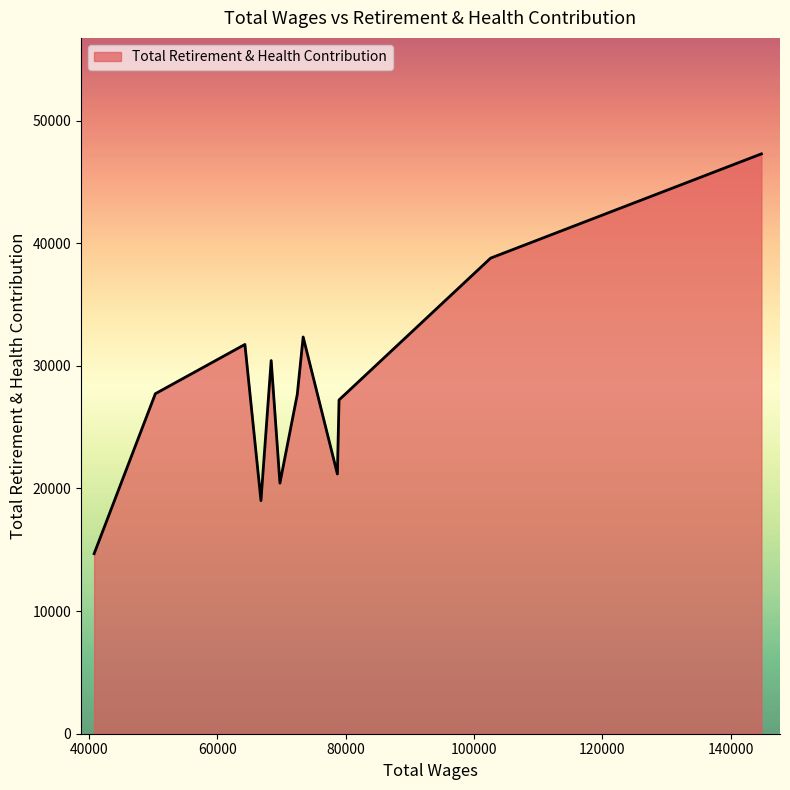

What is the greatest value displayed?

47283